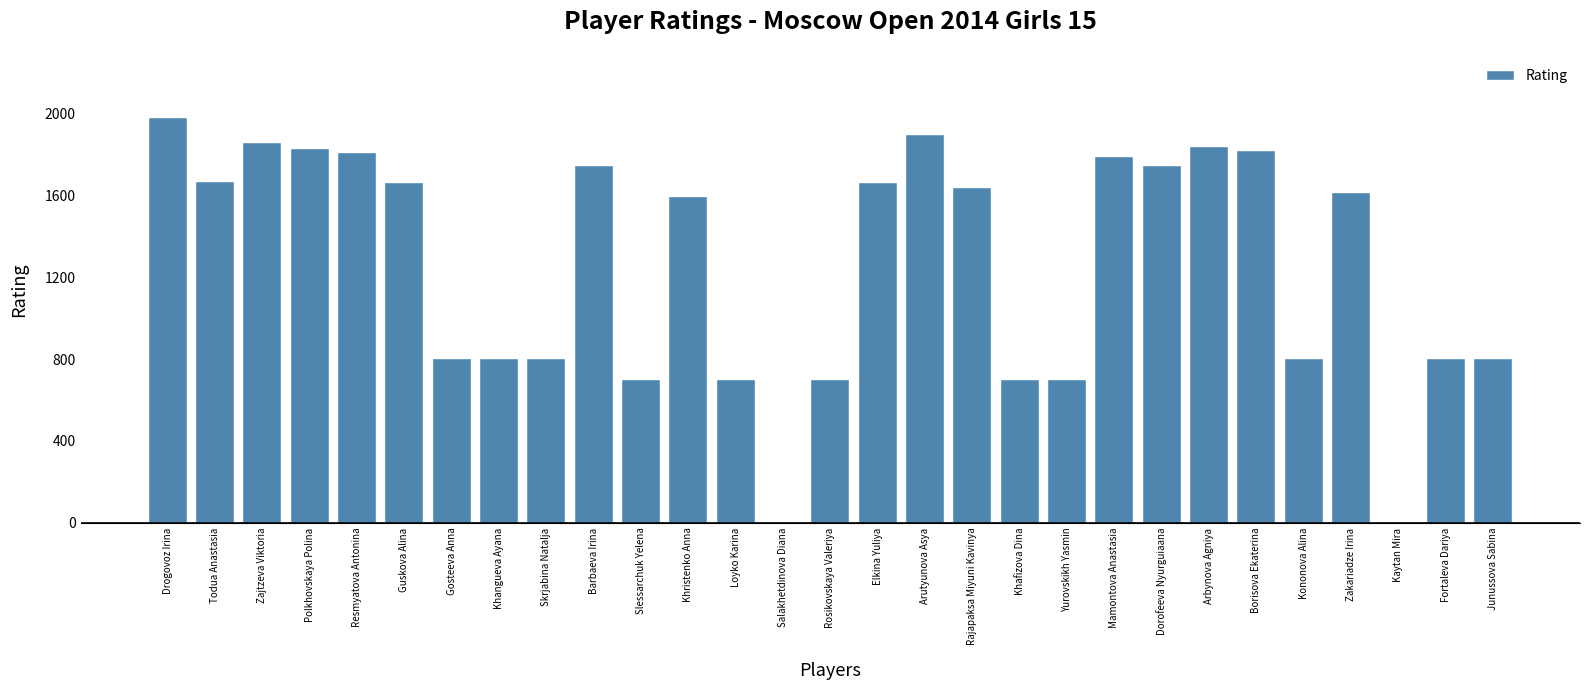

What is the change in value from Khangueva Ayana to Zakariadze Irina?

+811